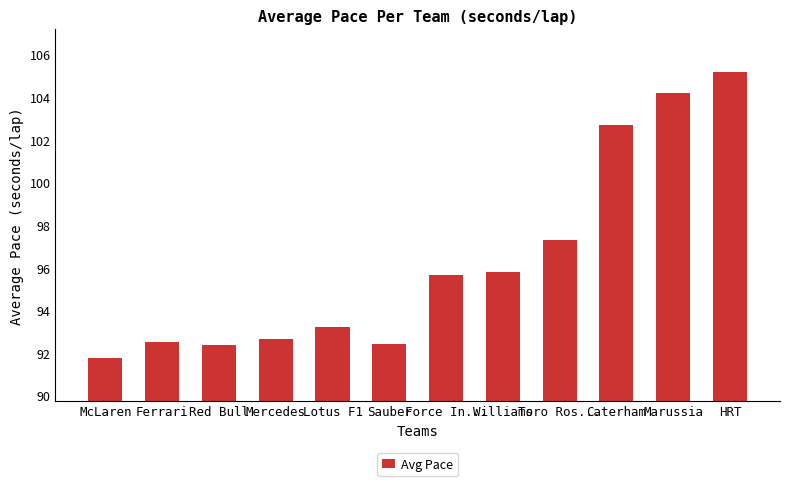

What is the average value?

96.3